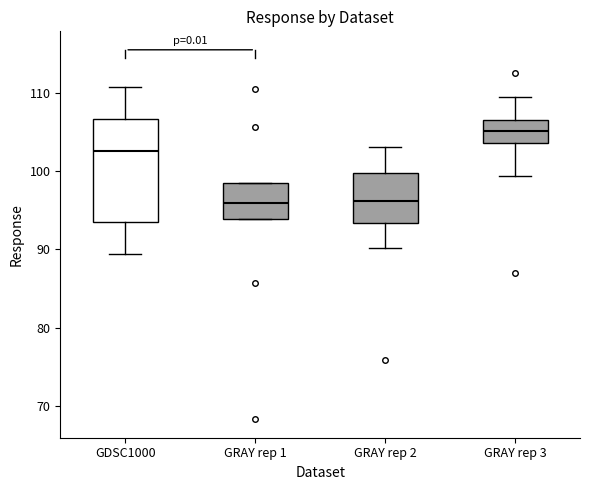

Reading left to right, transcribe this box plot: for each box, give where its median line is, the range the box spans, and where its two whiskers end, as read against the y-axis. The values are not printed on the chart, so give them approximately, as read against the axis.

GDSC1000: median 103, box 94 to 107, whiskers 89 to 111
GRAY rep 1: median 96, box 94 to 98, whiskers 94 to 98
GRAY rep 2: median 96, box 93 to 100, whiskers 90 to 103
GRAY rep 3: median 105, box 104 to 107, whiskers 99 to 109